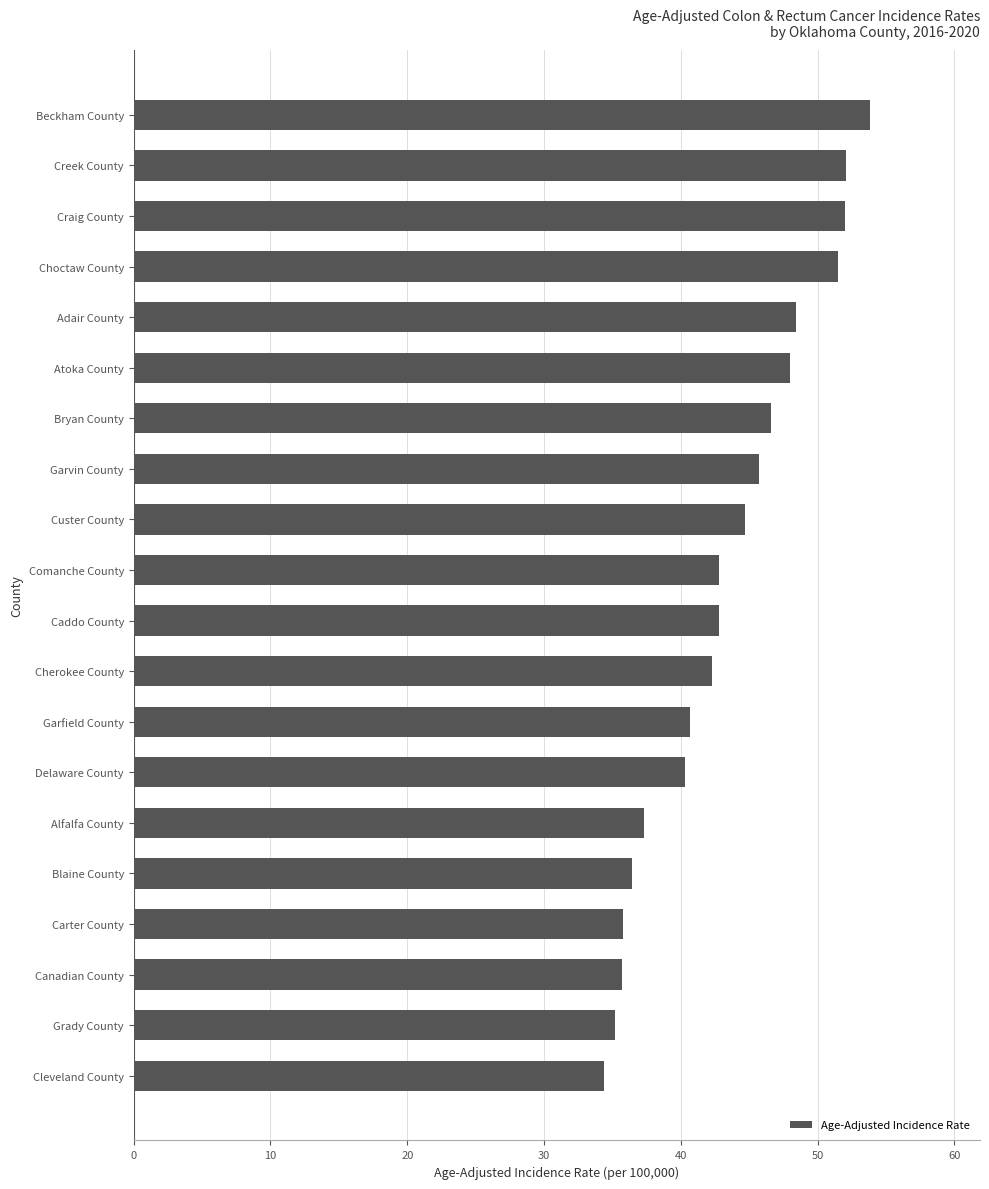

What is the maximum value shown in the chart?

53.8